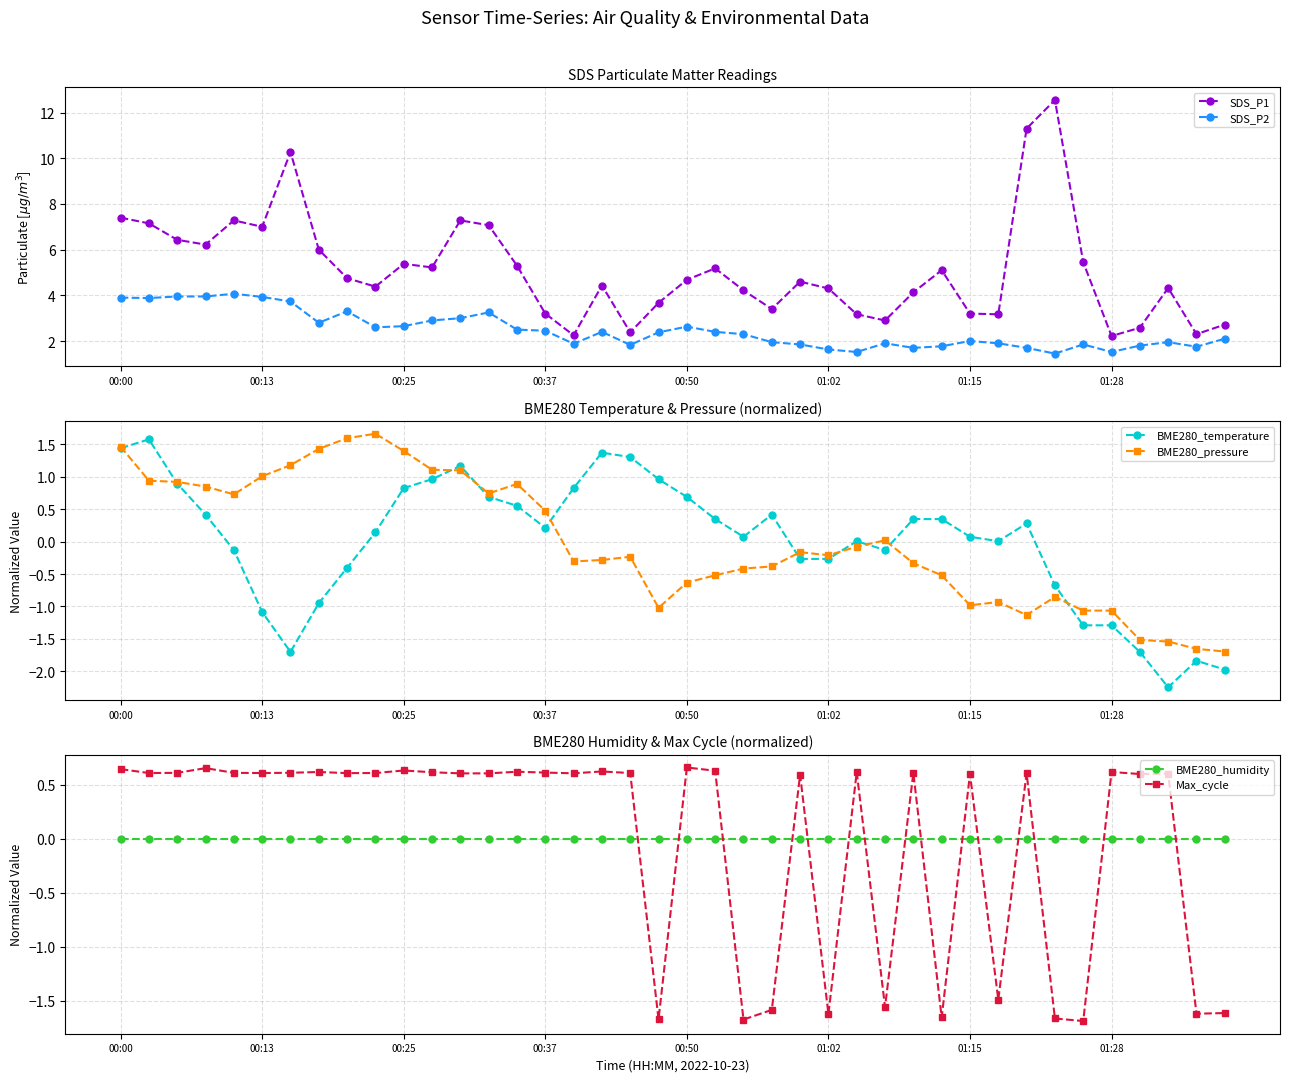

True or false: SDS_P2 and SDS_P1 intersect in this chart.

False